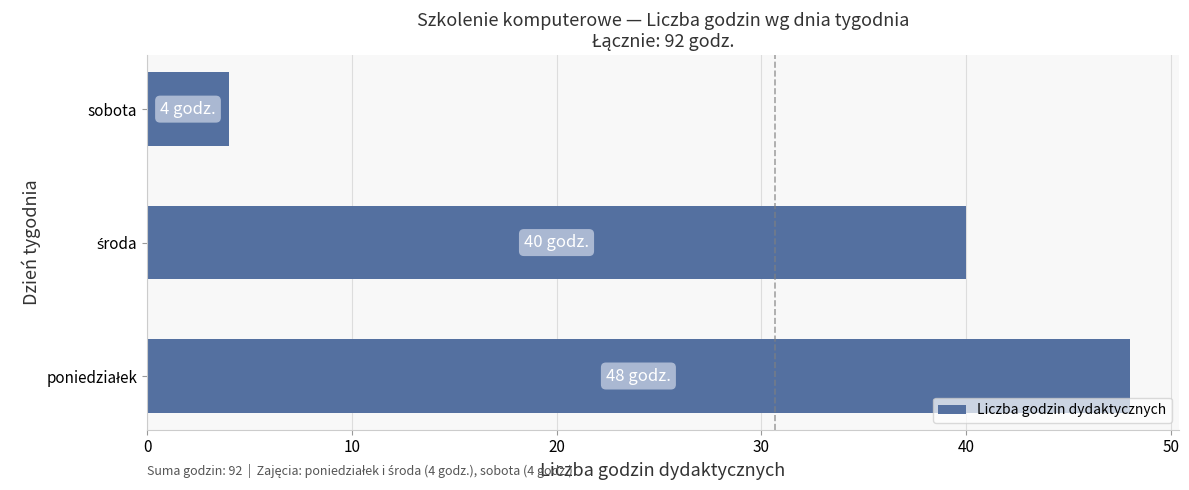

What is the difference between the maximum and minimum values?

44